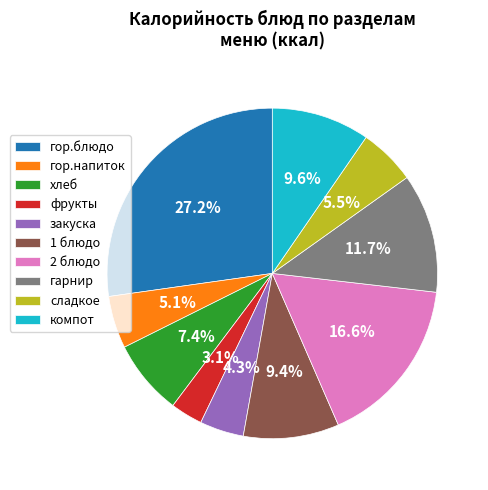

To the nearest percent, what portion does фрукты represent?

3%